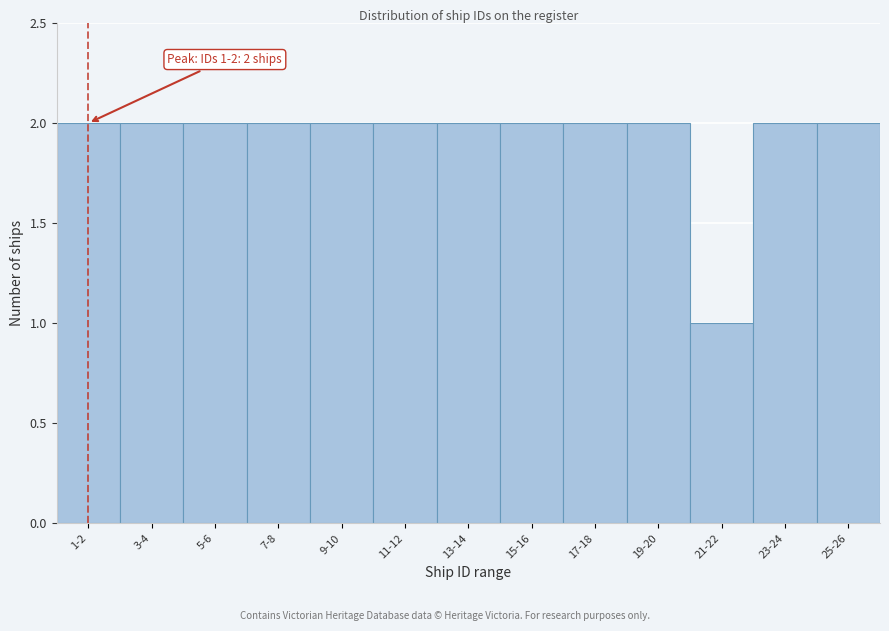

Reading left to right, transcribe all the data shown in this chart.

1-2=2	3-4=2	5-6=2	7-8=2	9-10=2	11-12=2	13-14=2	15-16=2	17-18=2	19-20=2	21-22=1	23-24=2	25-26=2